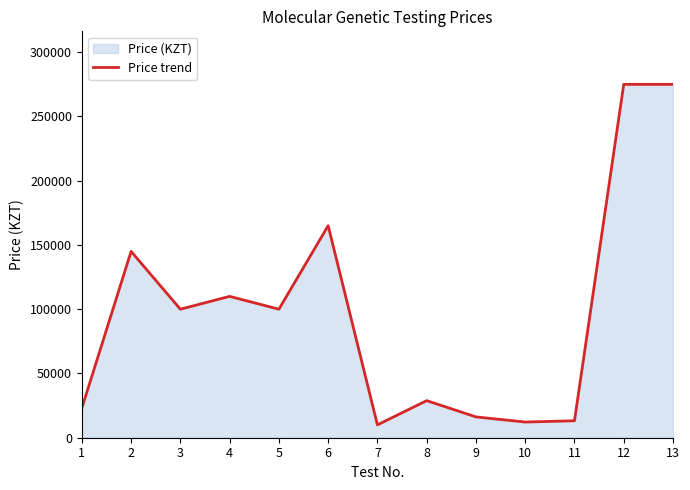

Reading right to left, list all the values displayed in this chart.

275000	275000	13200	12200	16200	28860	10000	165000	100000	110000	100000	145000	23000